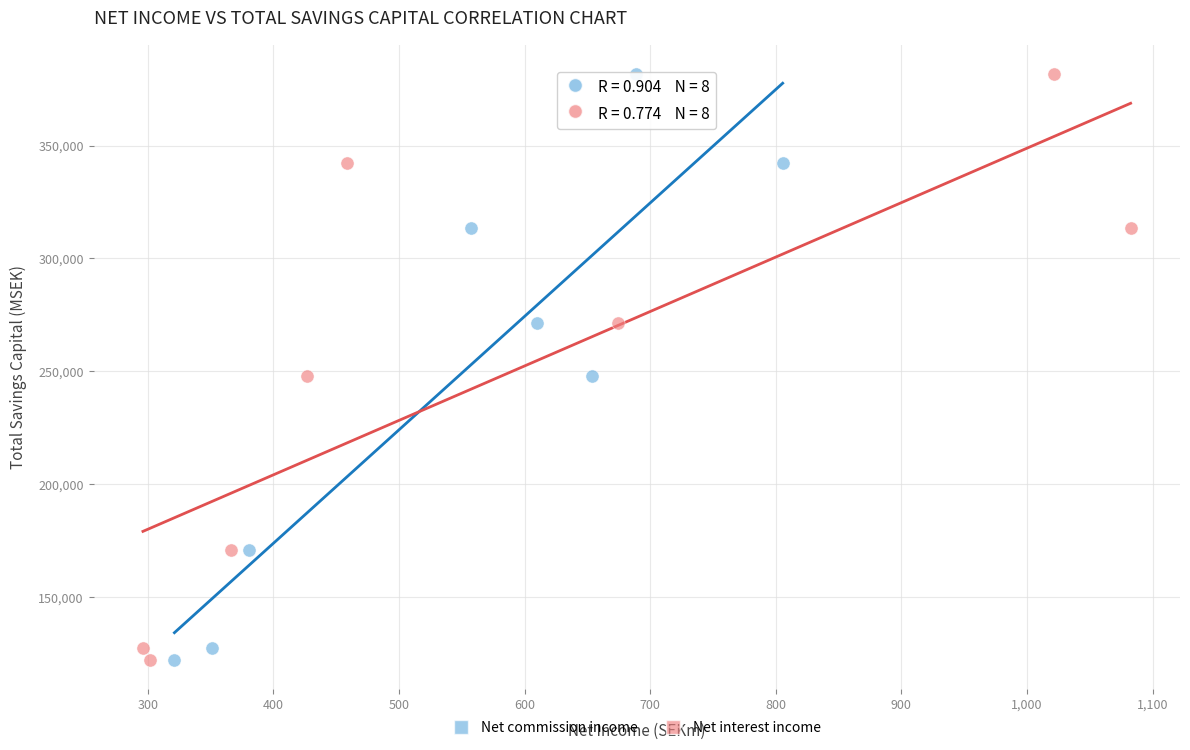

What are all the series names shown in the legend?

Net commission income, Net interest income